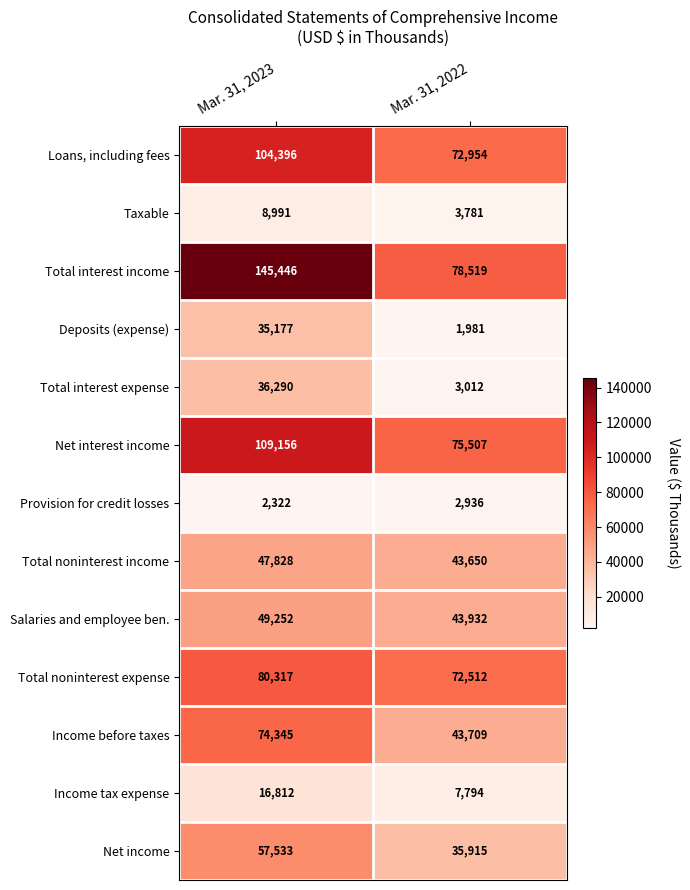

How many distinct data groups are displayed?

13